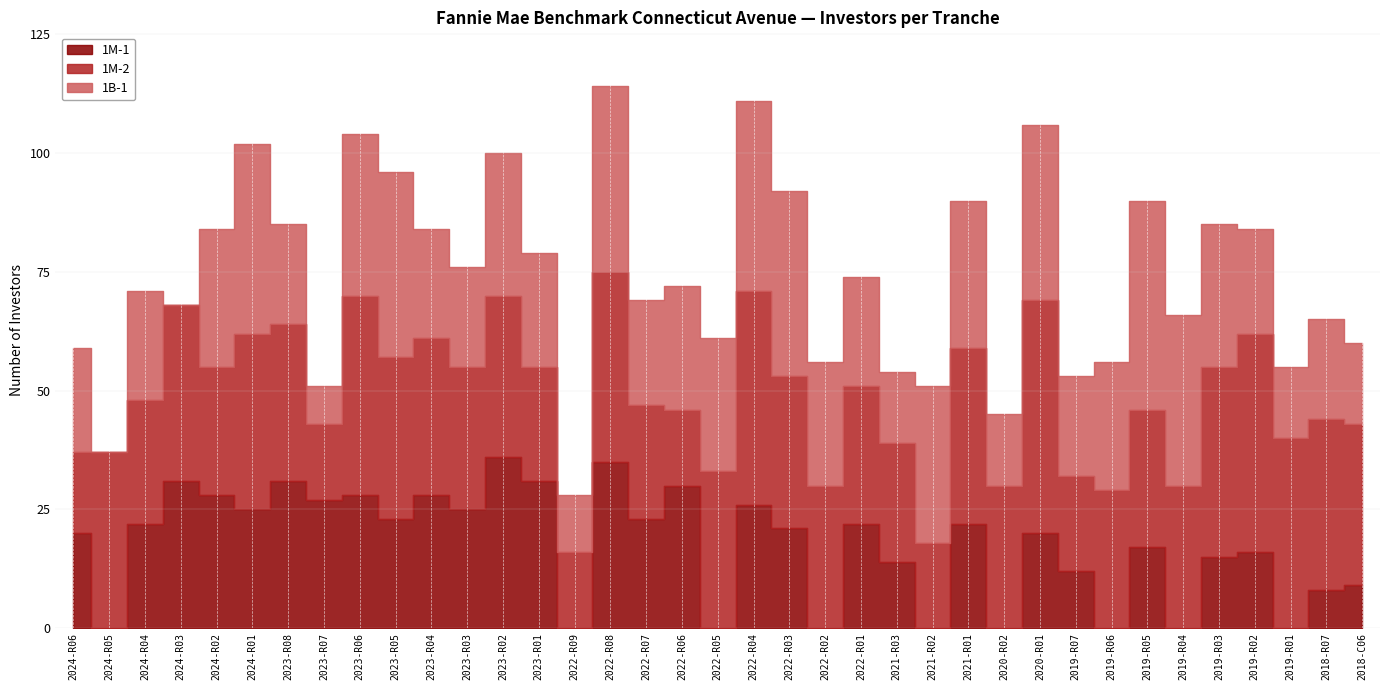

Which series ends up on top after the final intersection of 1M-2 and 1M-1?

1M-2